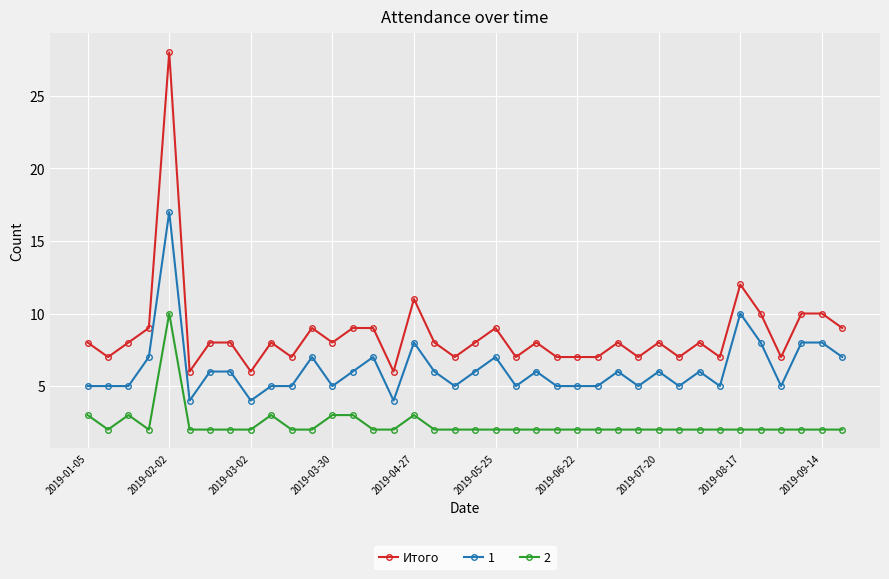

Rank the series by their average value, from highest to lowest.

Итого, 1, 2